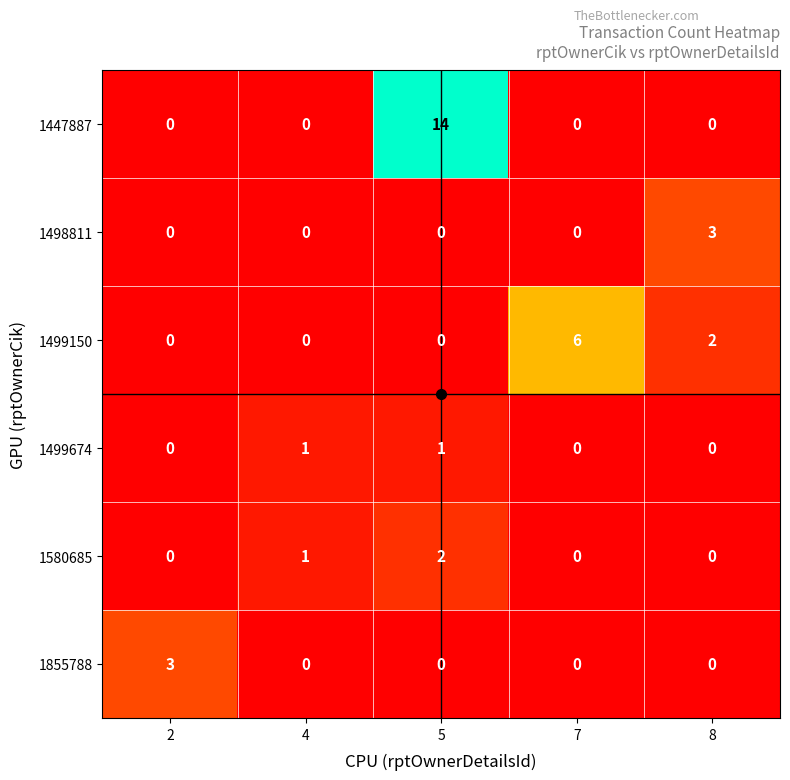

What is the difference between the 1499150 values at 7 and 8?

4